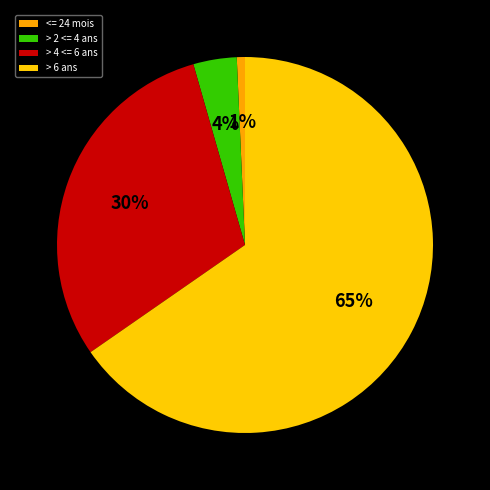

How many segments does this pie chart have?

4